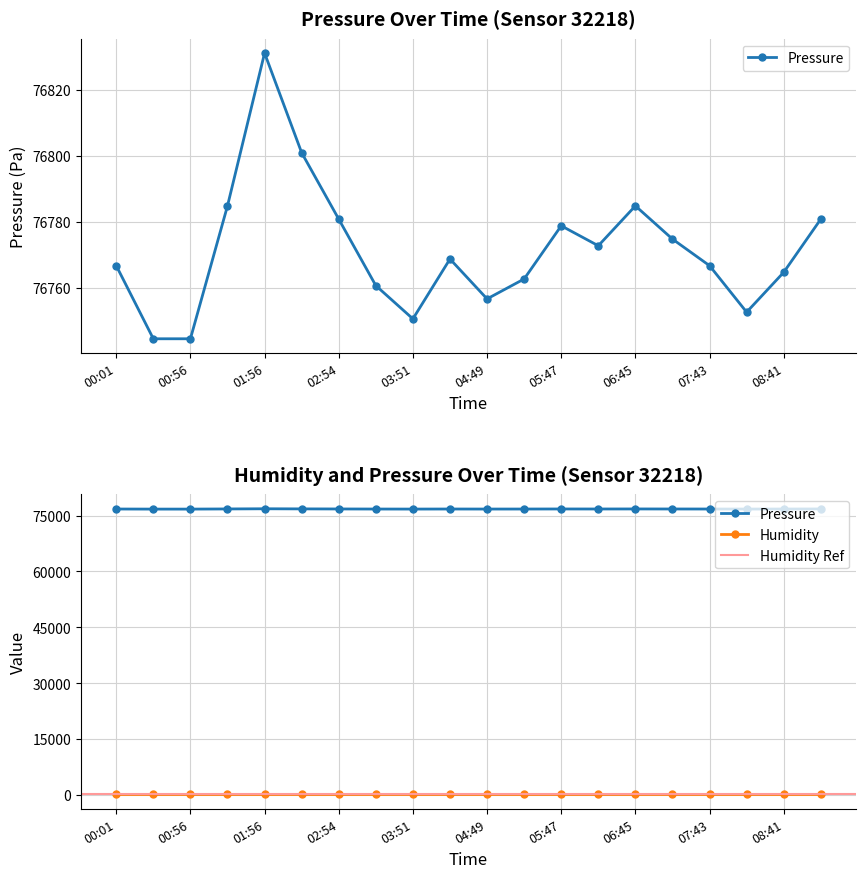

True or false: pressure and humidity cross at least once.

False